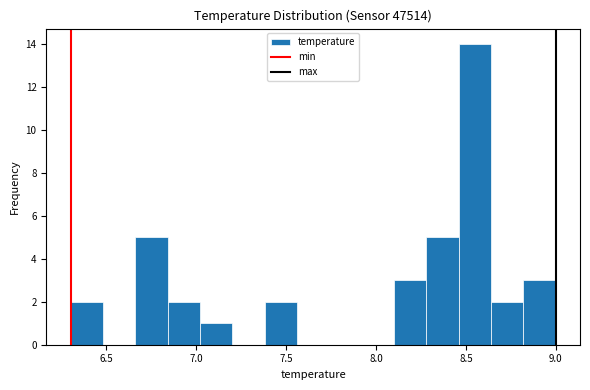

Read against the x-axis, roughly where is the centre of the tallest bar?

8.55